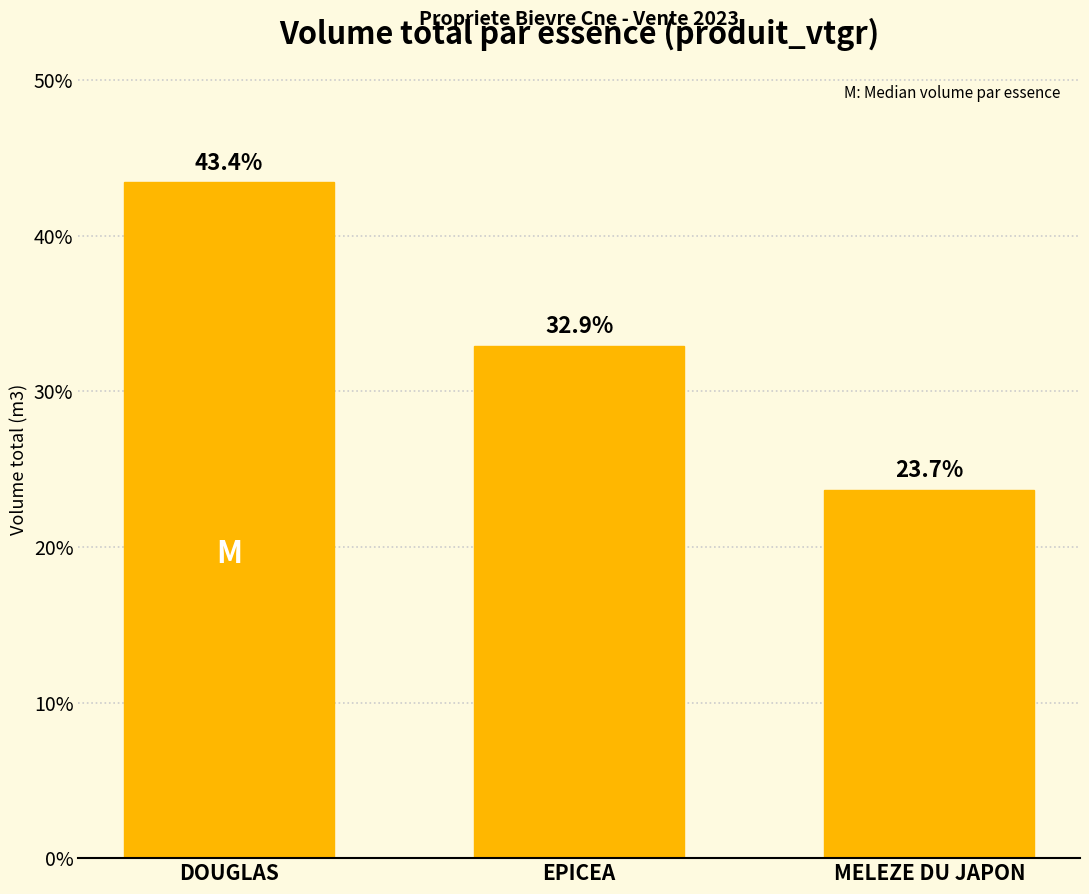

How many values are below 32?

1